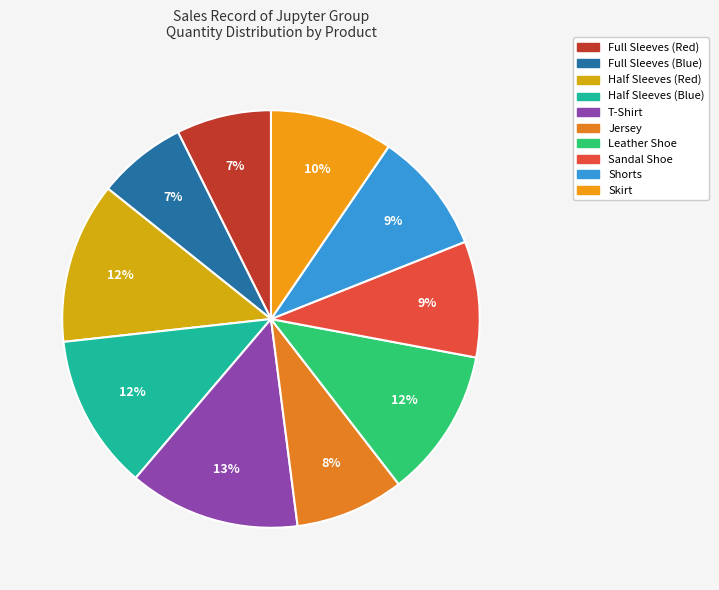

Is there a majority slice in this chart?

No